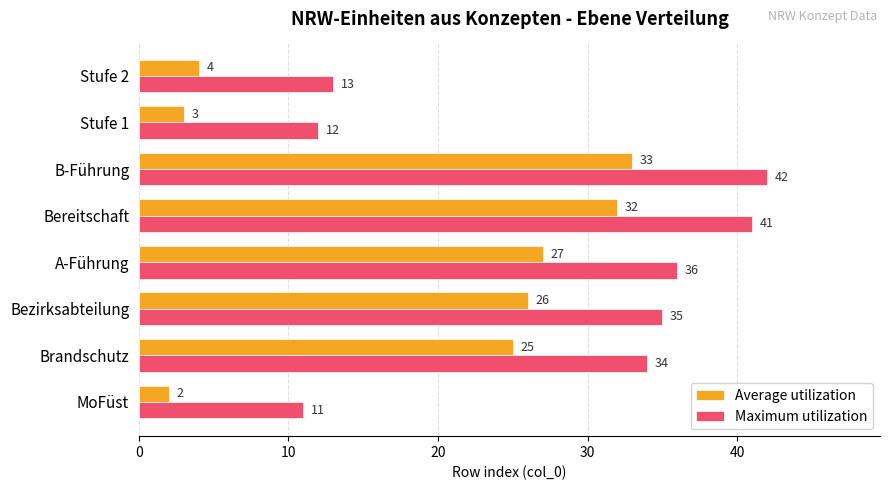

What are all the series names shown in the legend?

Average utilization, Maximum utilization